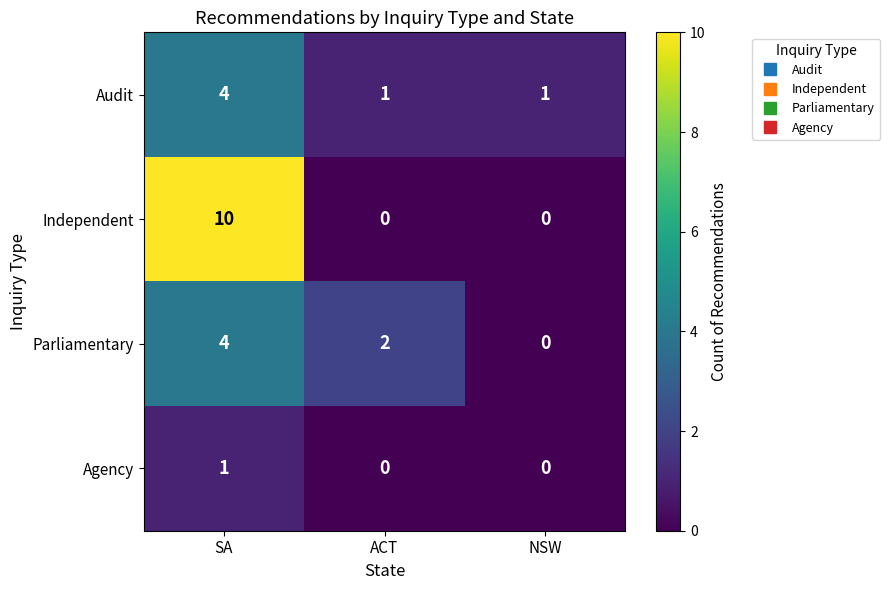

What is the spread (max minus min) of values at SA?

9